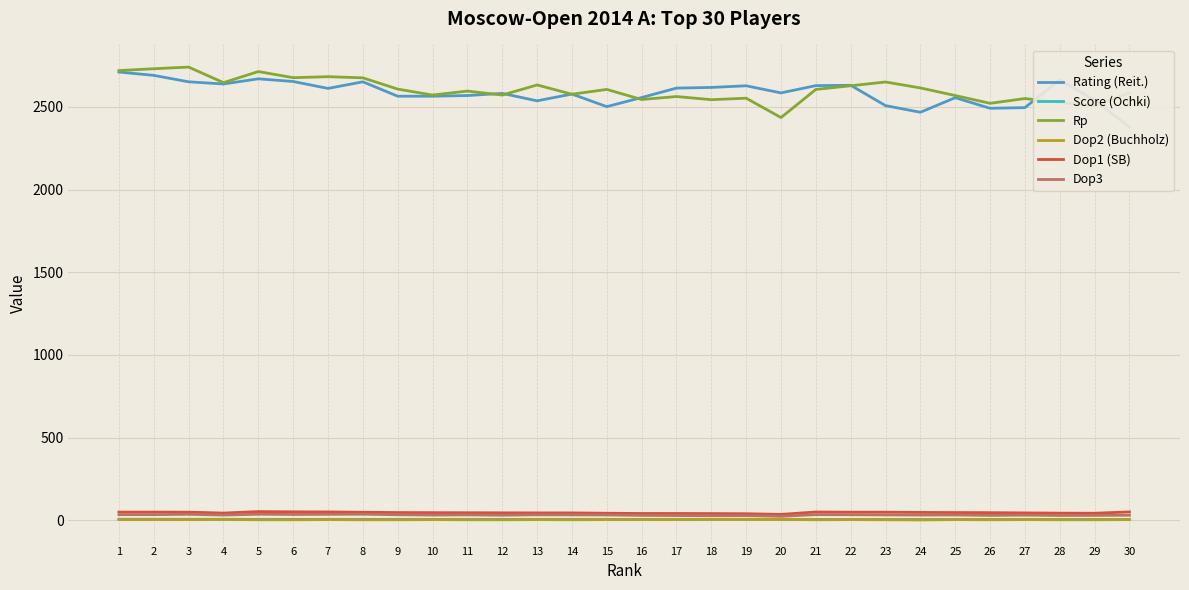

How many lines are shown in the chart?

6